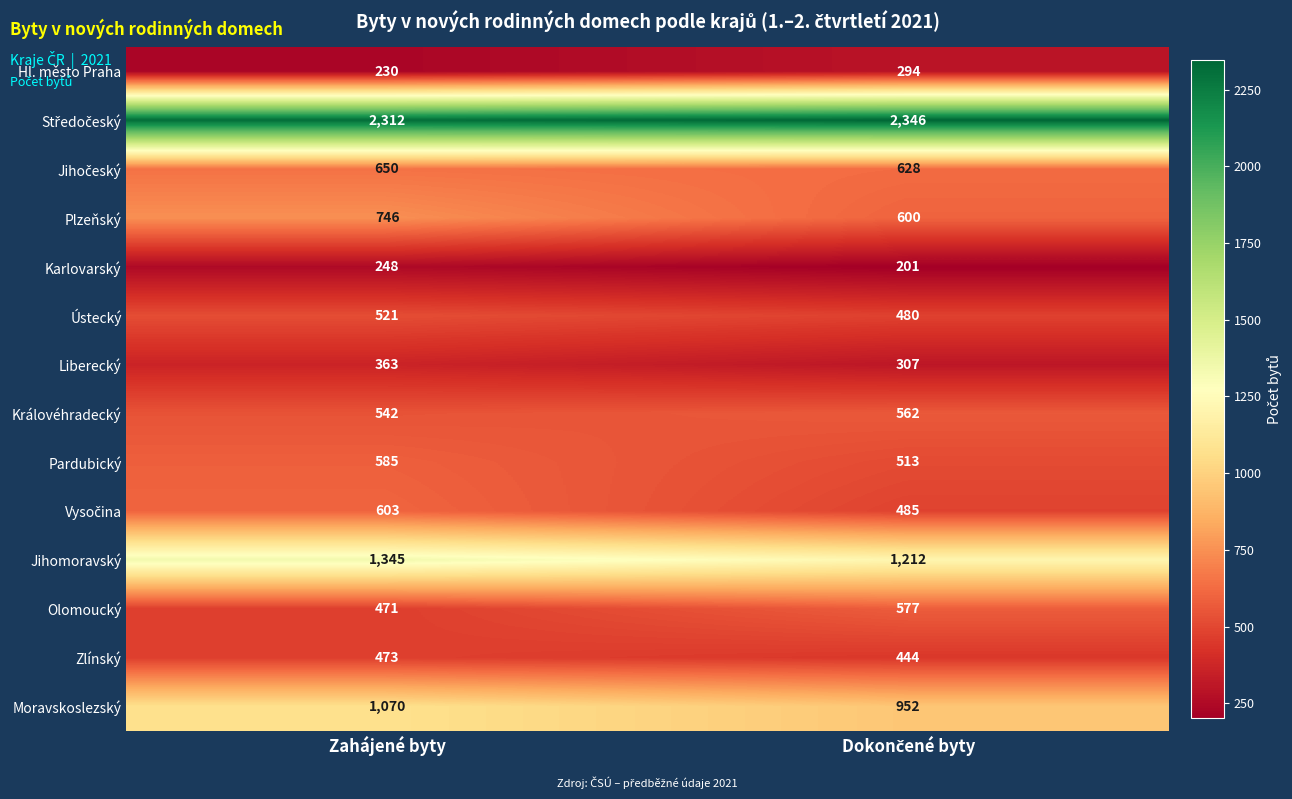

What is the average value of the Moravskoslezský series?

1011